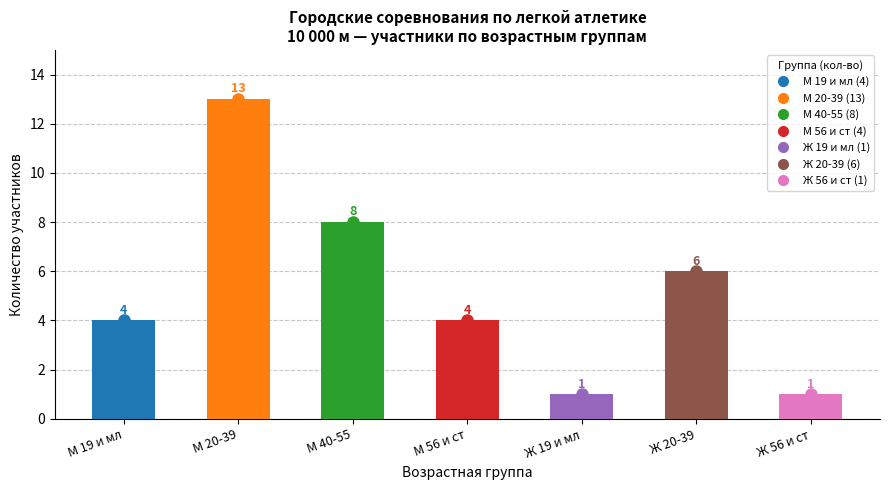

What is the difference between the maximum and minimum values?

12